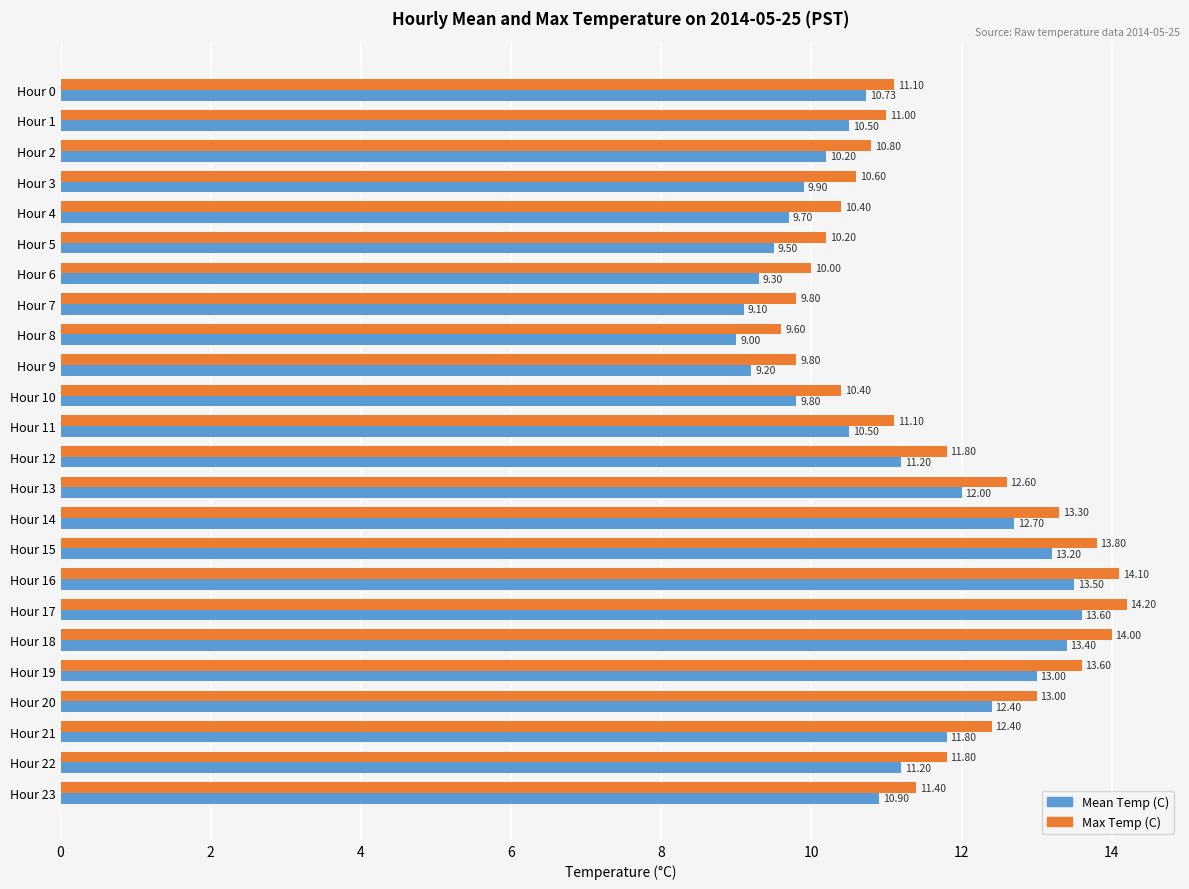

Which series has the largest total across all categories?

Max Temp (C)